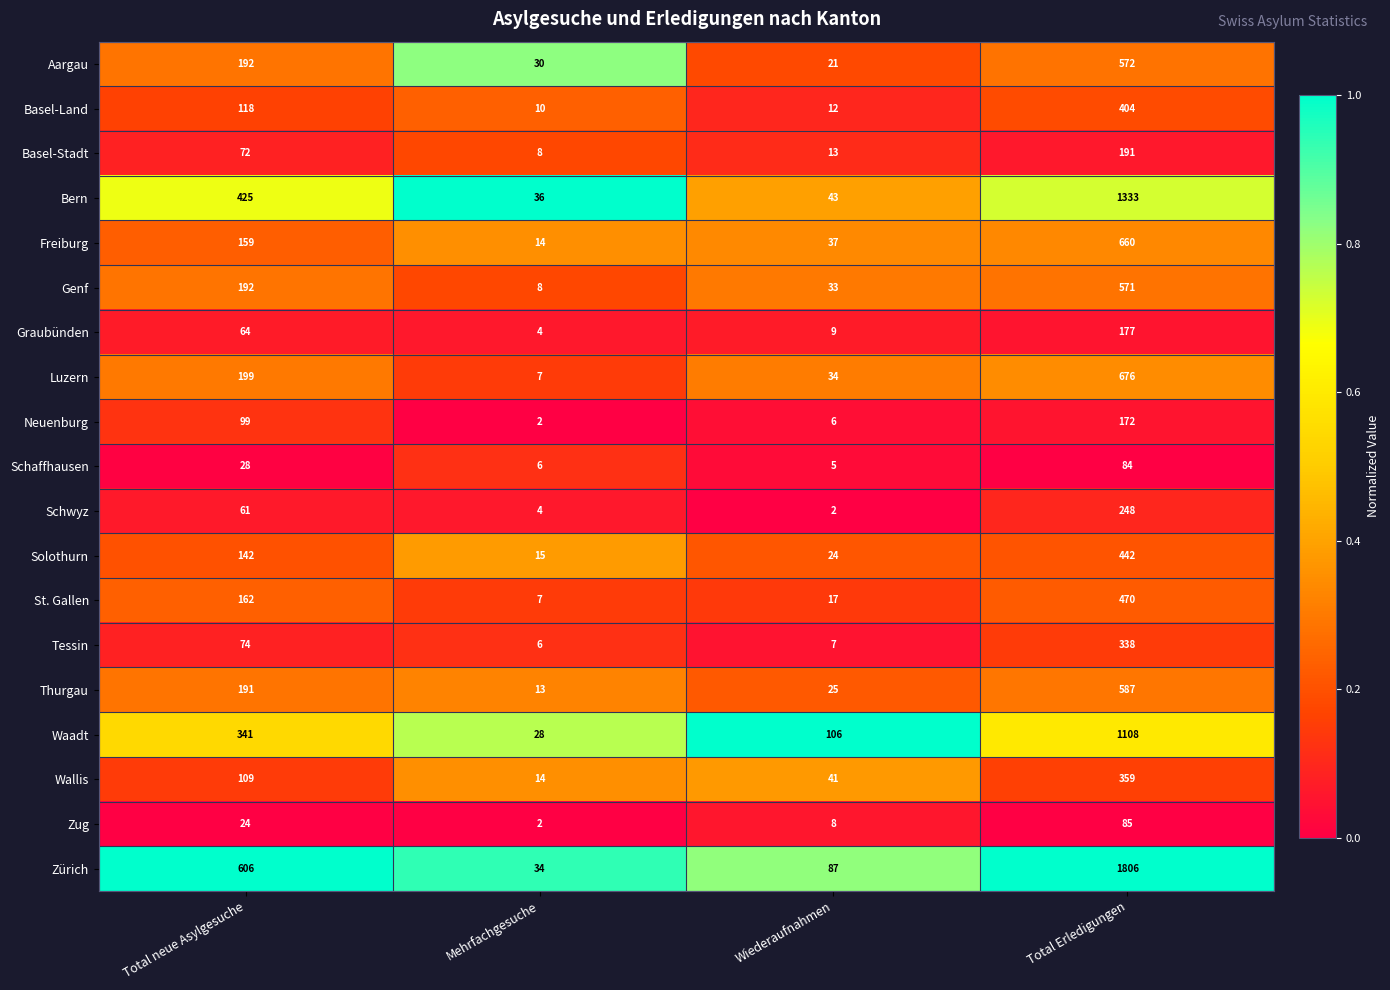

Which series has the widest spread of values?

Zürich